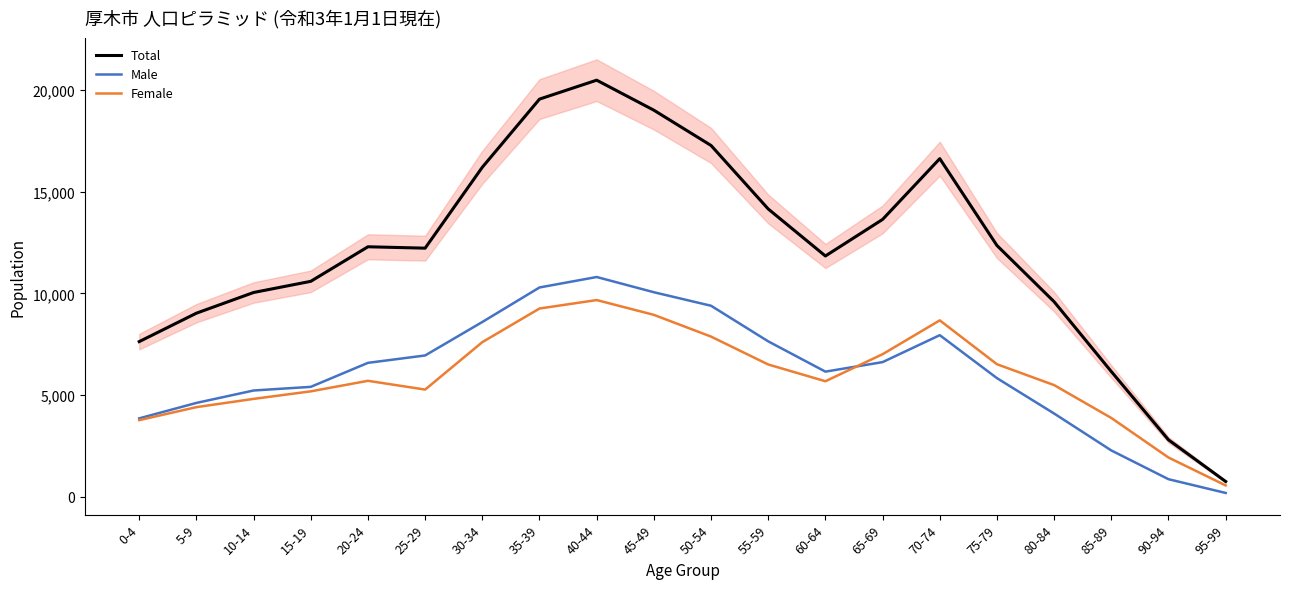

Between 65-69 and 95-99, which series saw the biggest shift?

Total